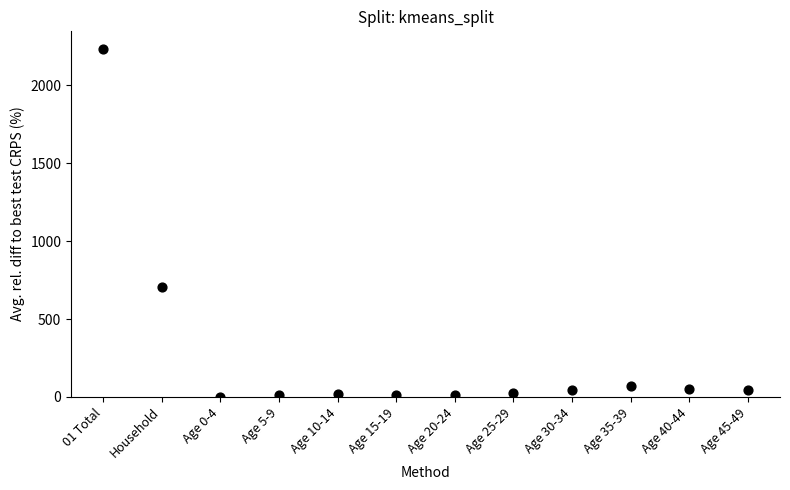

What Y value in the scatter plot is closest to 1117?

703.8